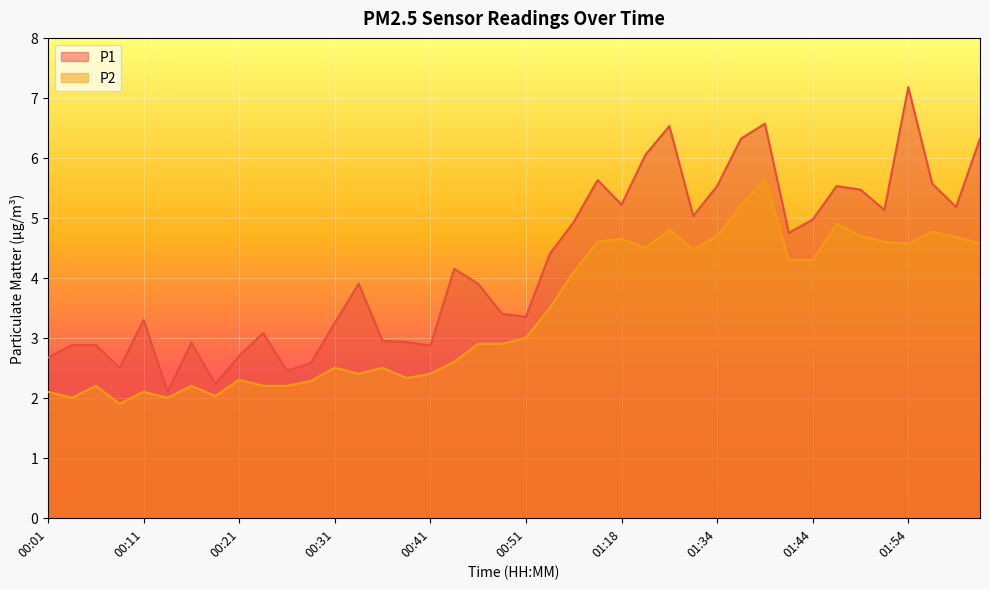

What is the label of the 18th point from the right?

01:01